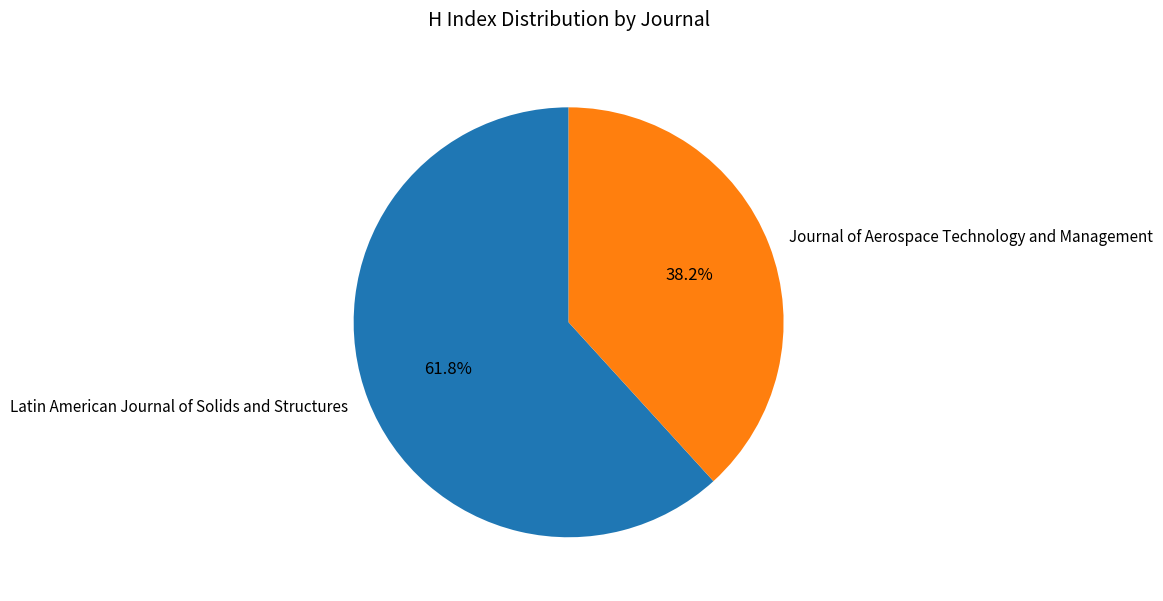

To the nearest percent, what percentage of the pie is Journal of Aerospace Technology and Management?

38%